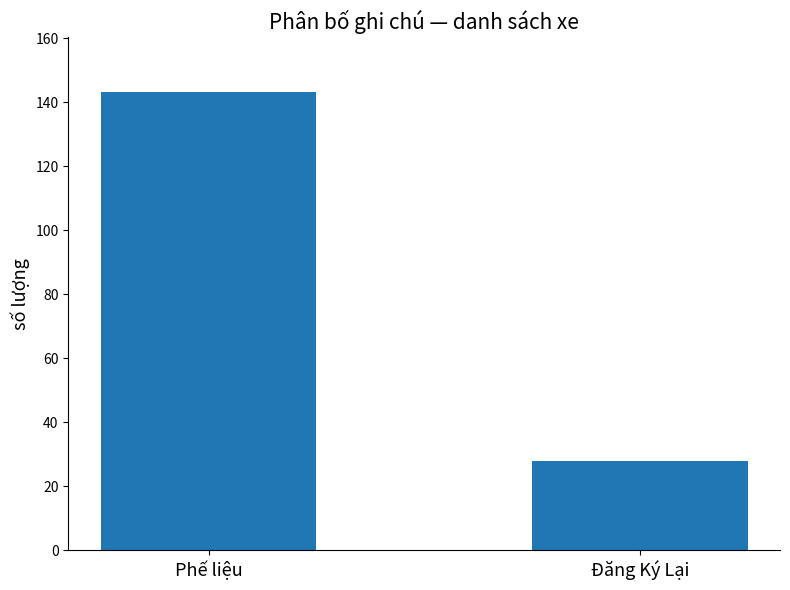

What is the value of the 1st bar from the left?

143